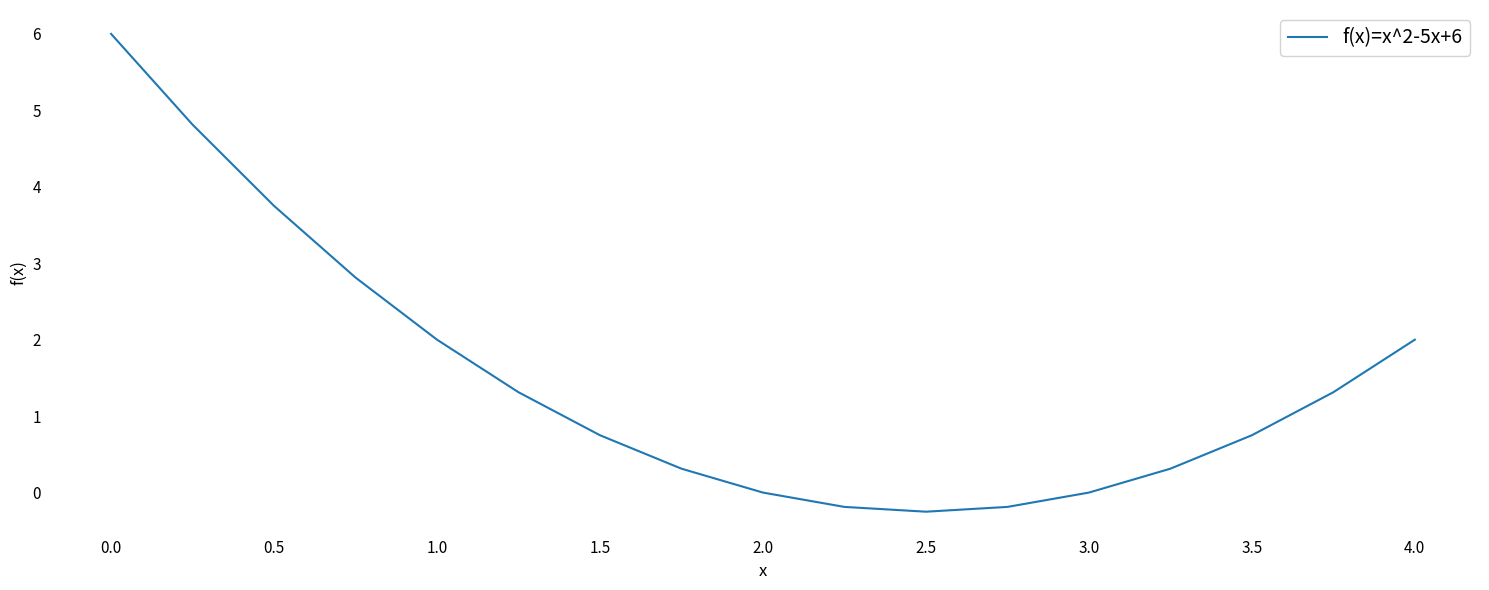

What is the maximum value shown in the chart?

6.0